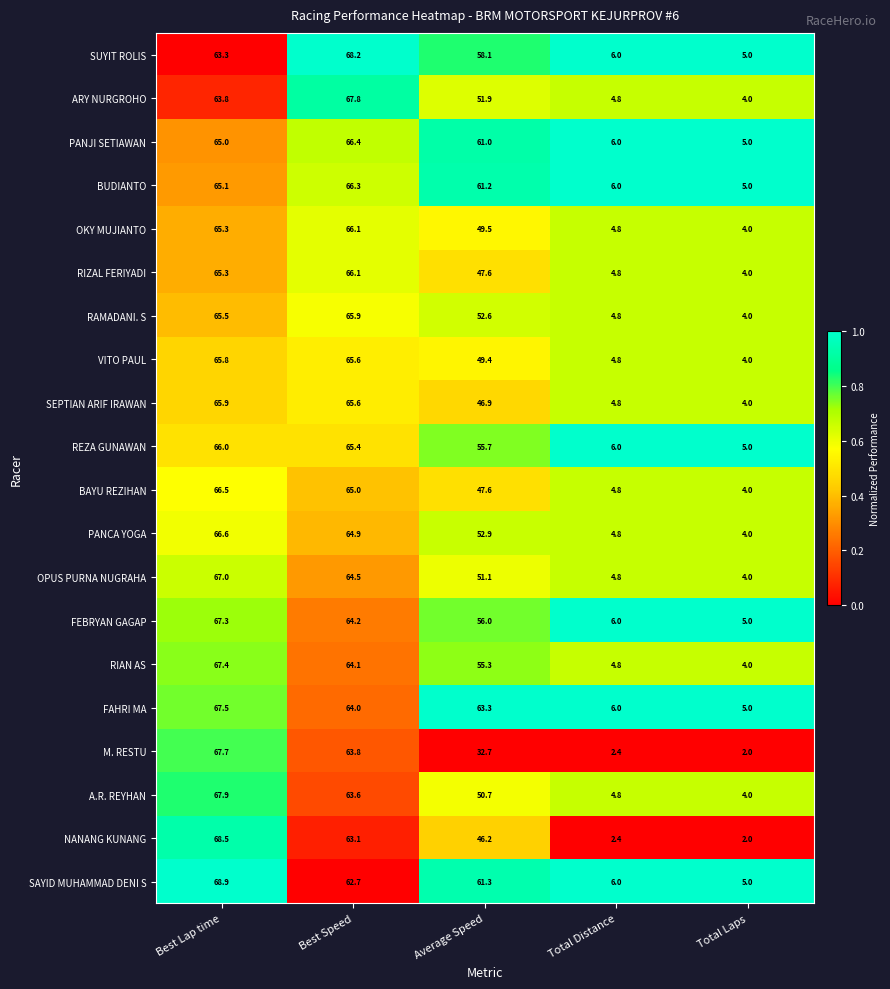

True or false: BUDIANTO has a value of 118.5 at Best Speed.

False